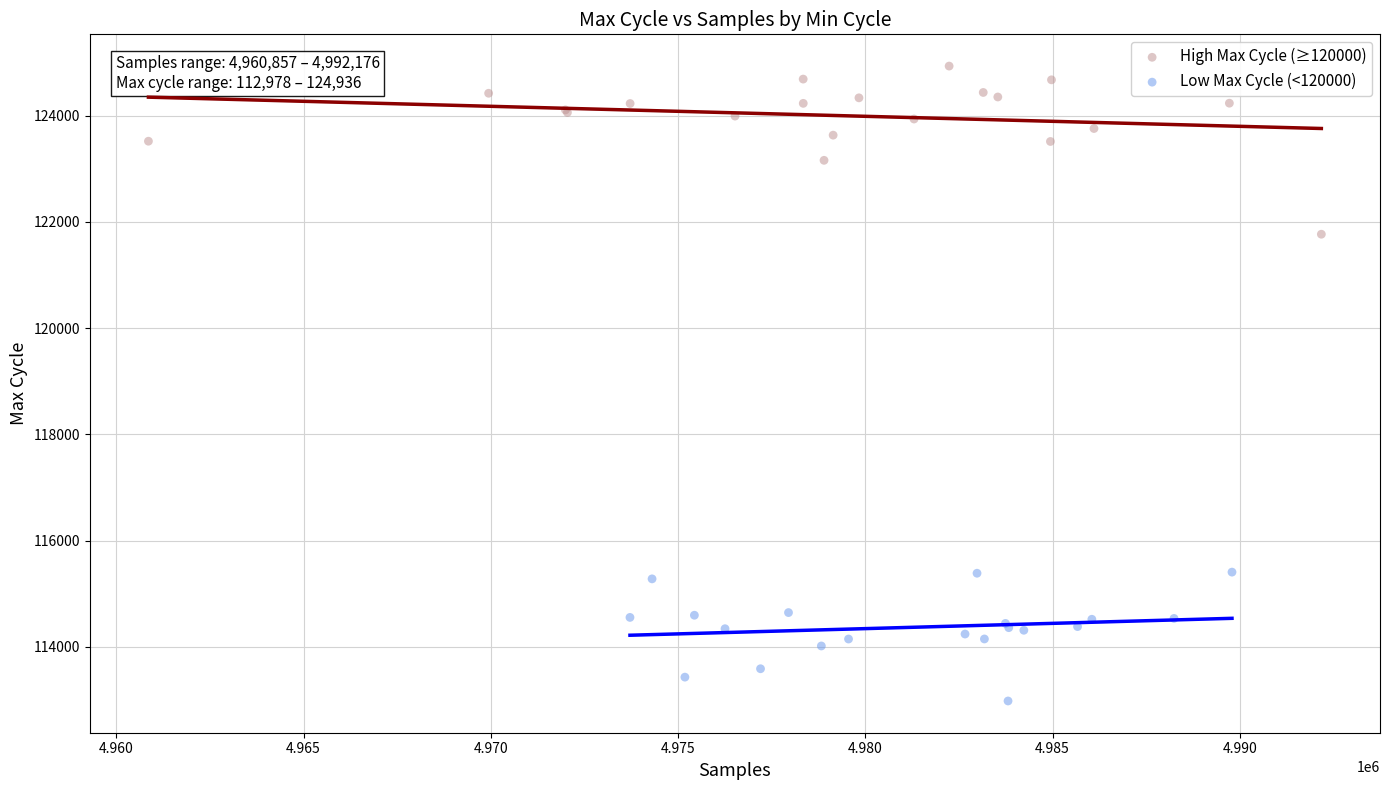

What are all the series names shown in the legend?

High Max Cycle (≥120000), Low Max Cycle (<120000)